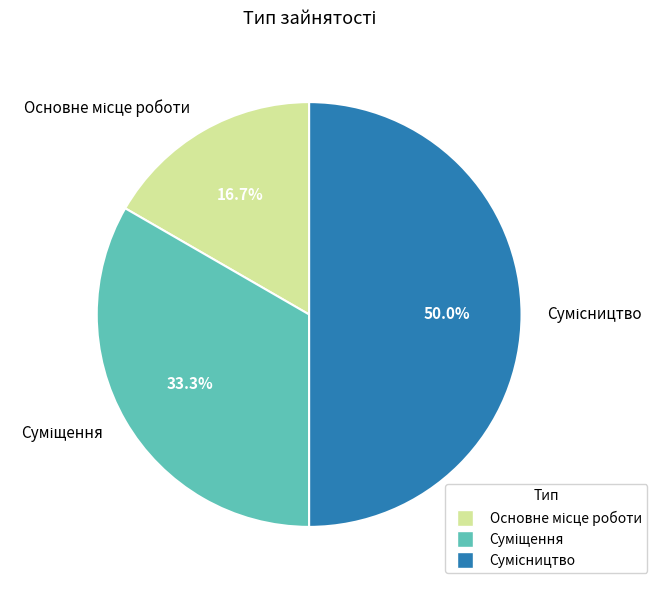

How many slices are in this pie chart?

3